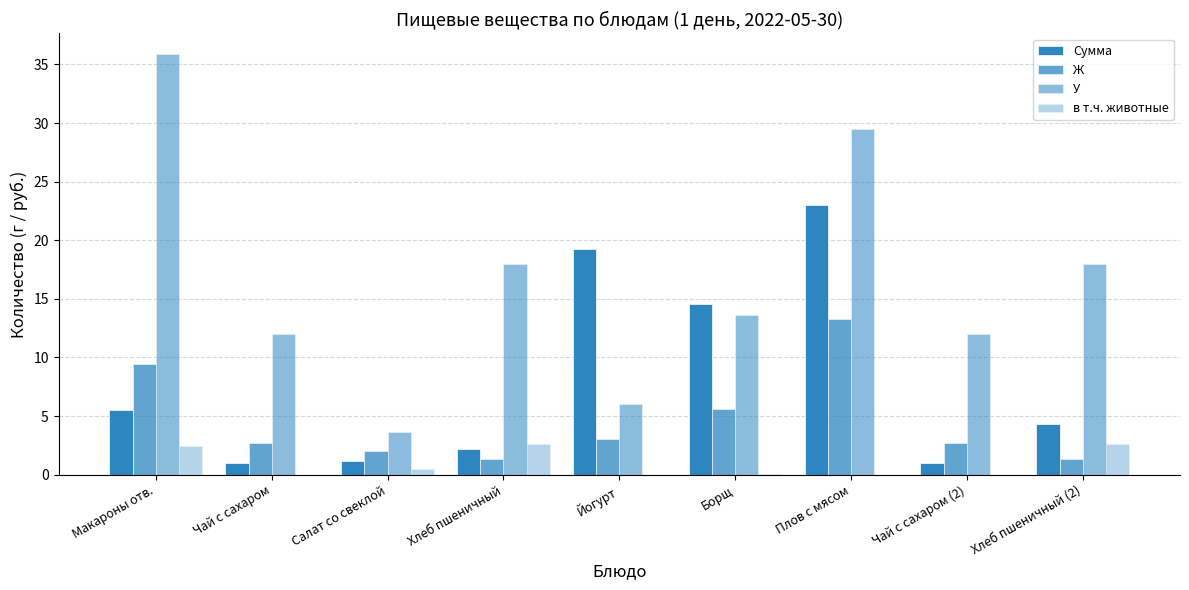

Count the number of categories in the chart.

9